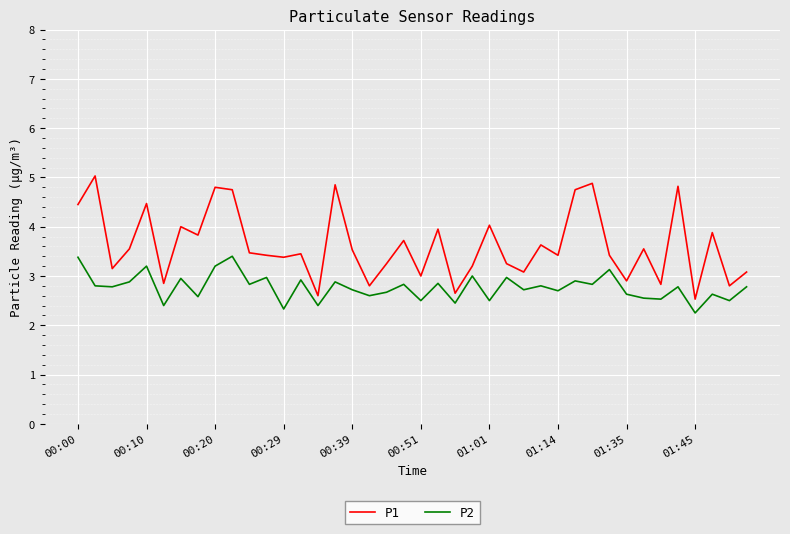

True or false: P1 and P2 intersect in this chart.

False